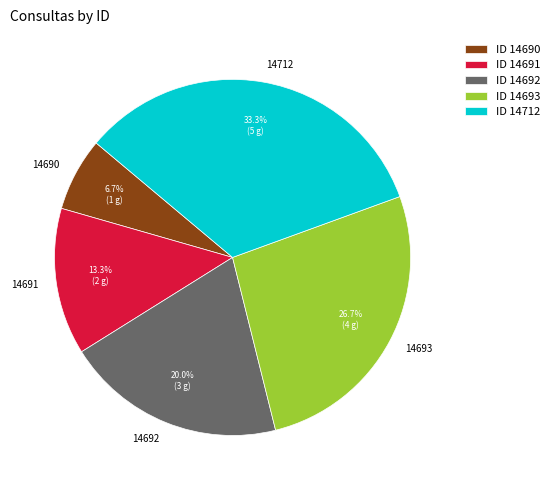

How many segments does this pie chart have?

5